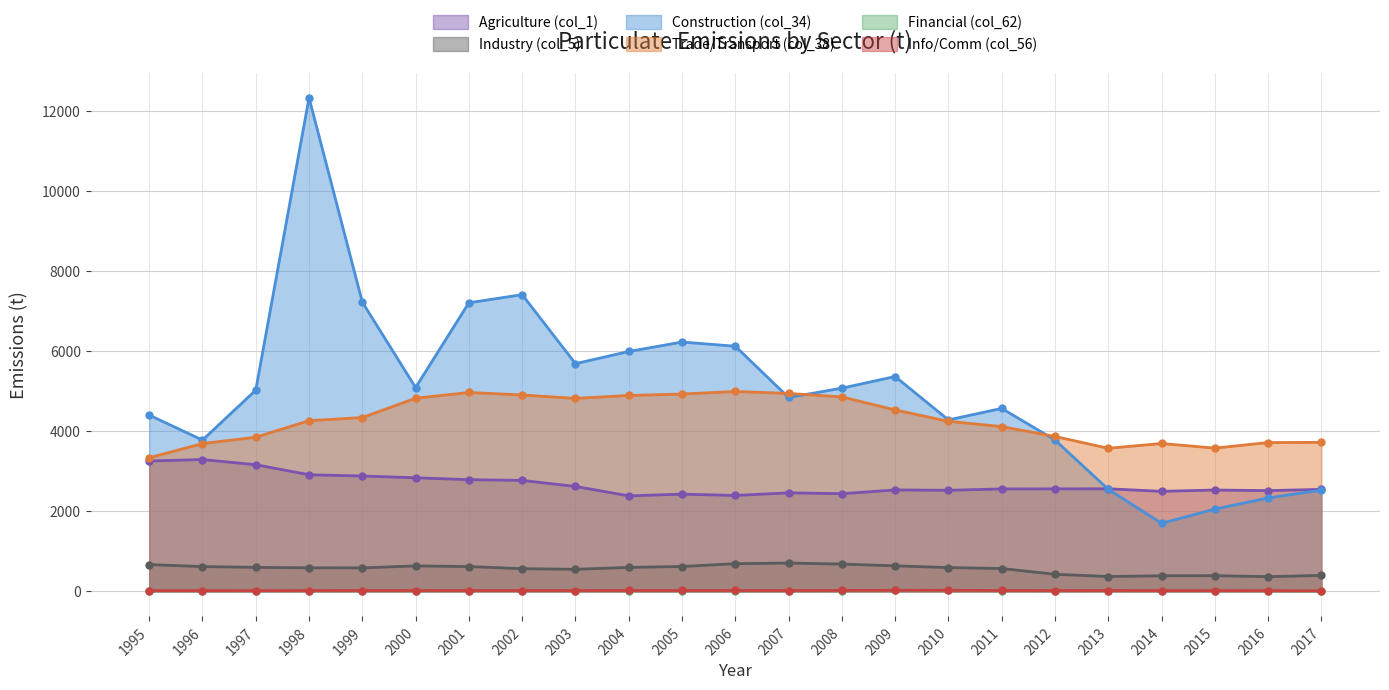

Which has a higher value, 2008 or 2002?

2002